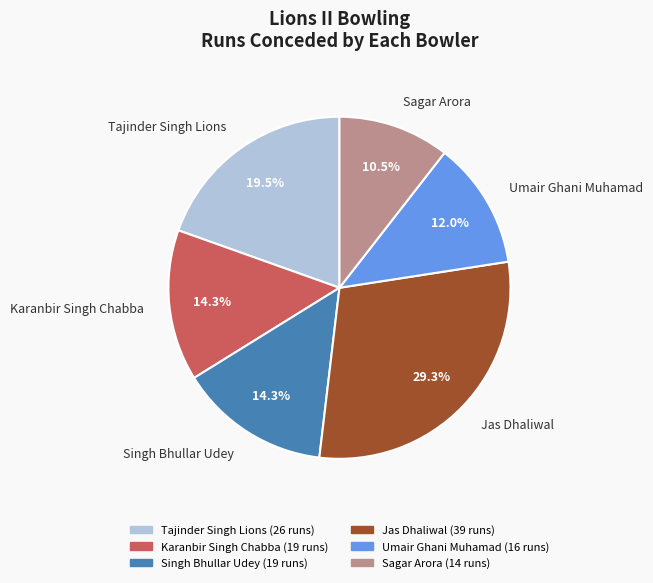

Approximately how many times larger is the value at Jas Dhaliwal compared to Tajinder Singh Lions?

1.5